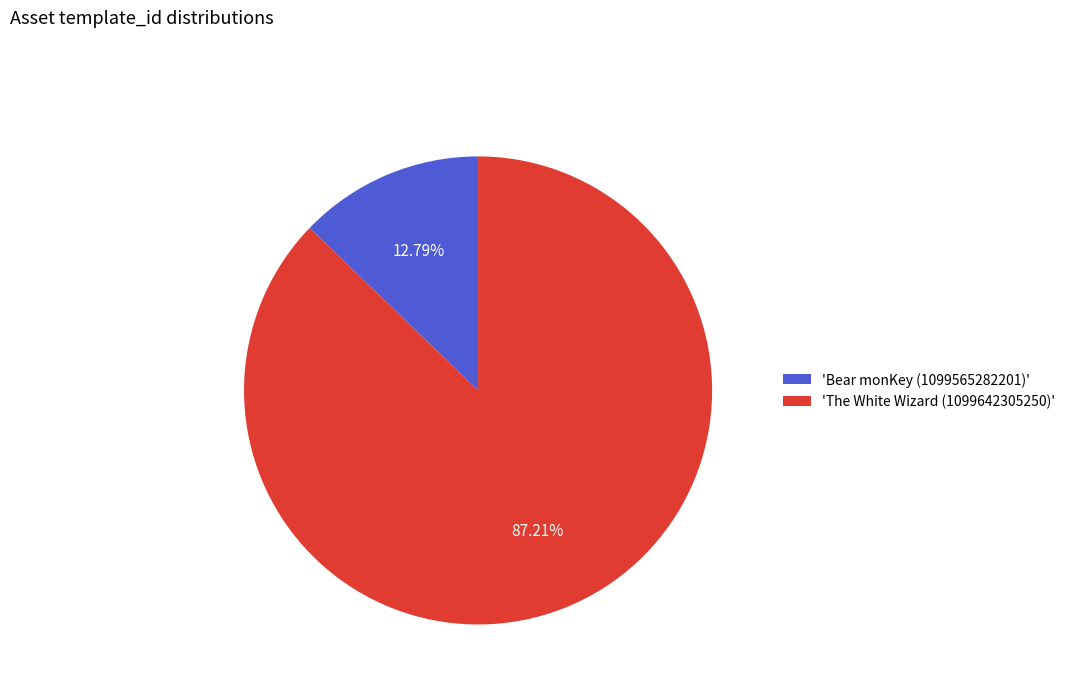

Rank the categories by value from highest to lowest.

'The White Wizard (1099642305250)', 'Bear monKey (1099565282201)'